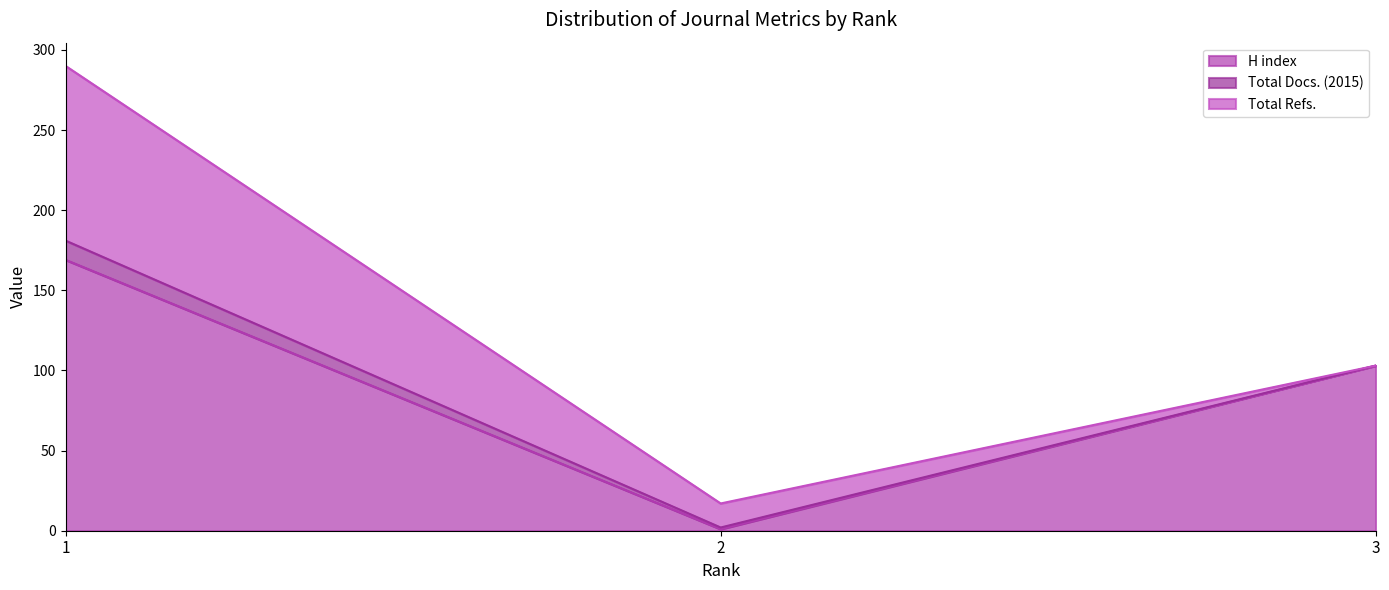

What is the maximum value shown in the chart?

169